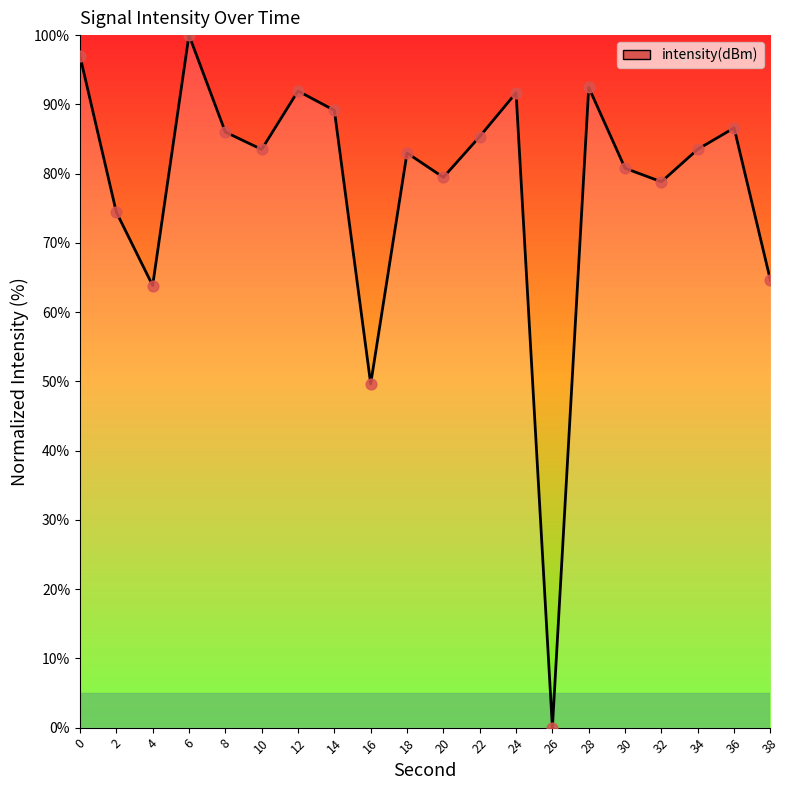

What is the change in value from 6 to 36?

-13.4